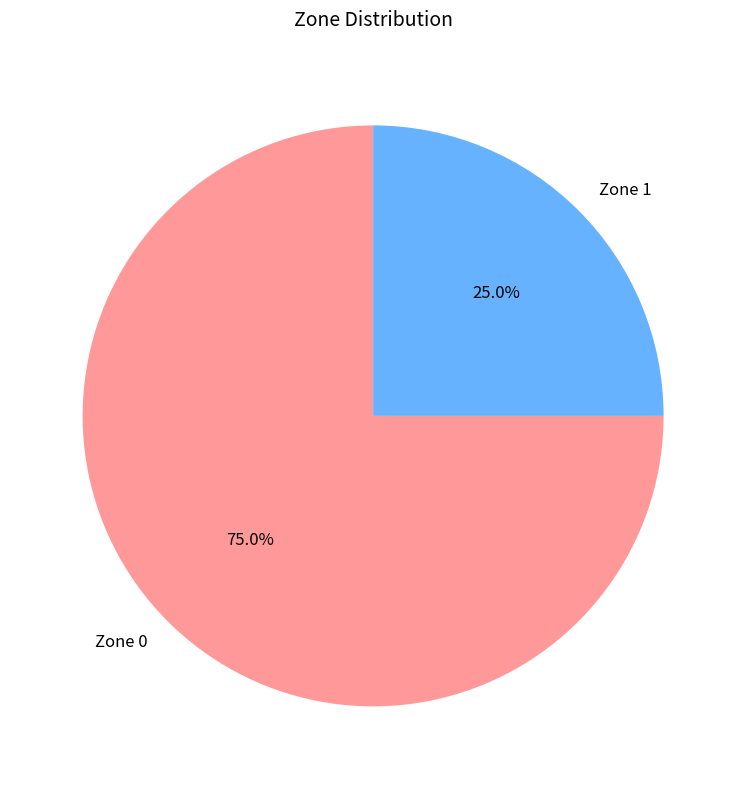

What is the ratio of the value at Zone 1 to the value at Zone 0?

0.3